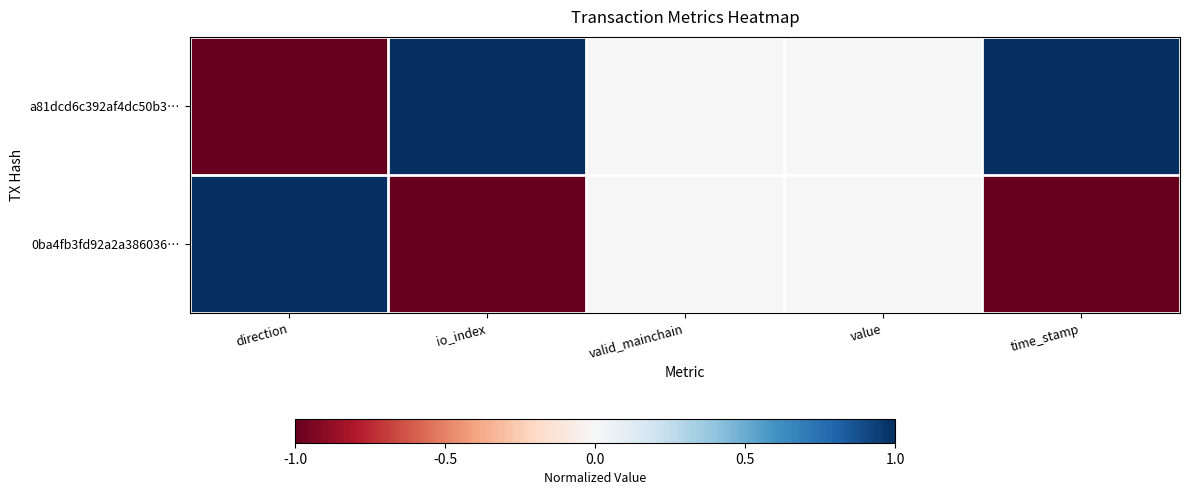

Which has a higher value, time_stamp or value?

time_stamp